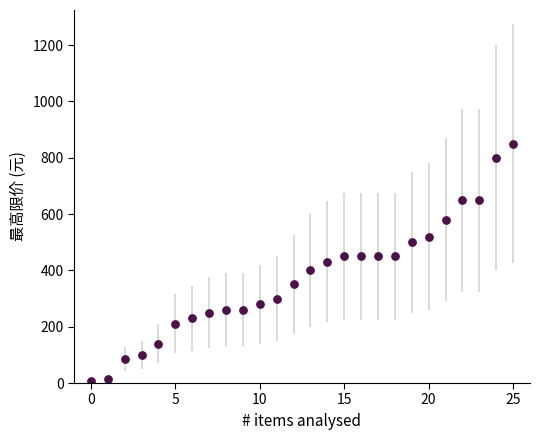

What is the range of Y values (max minus min)?

841.7